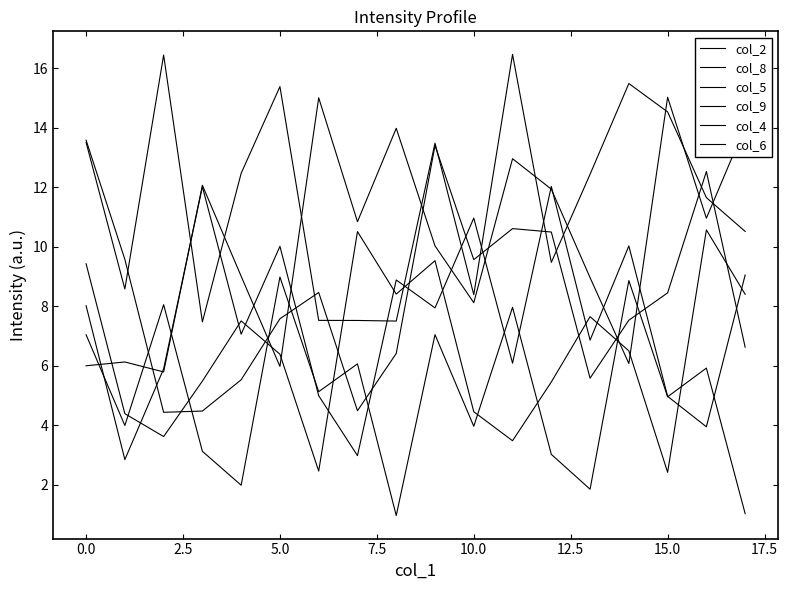

Does the chart have visible grid lines?

No